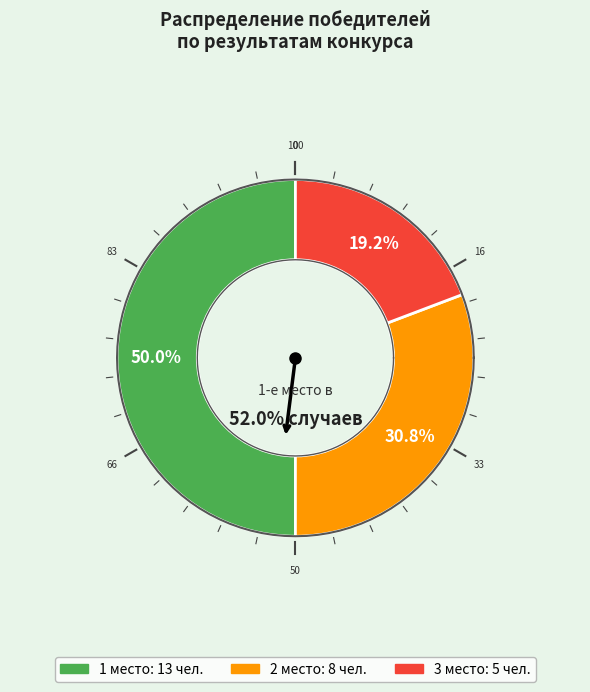

Which slice is the smallest?

Результат 3